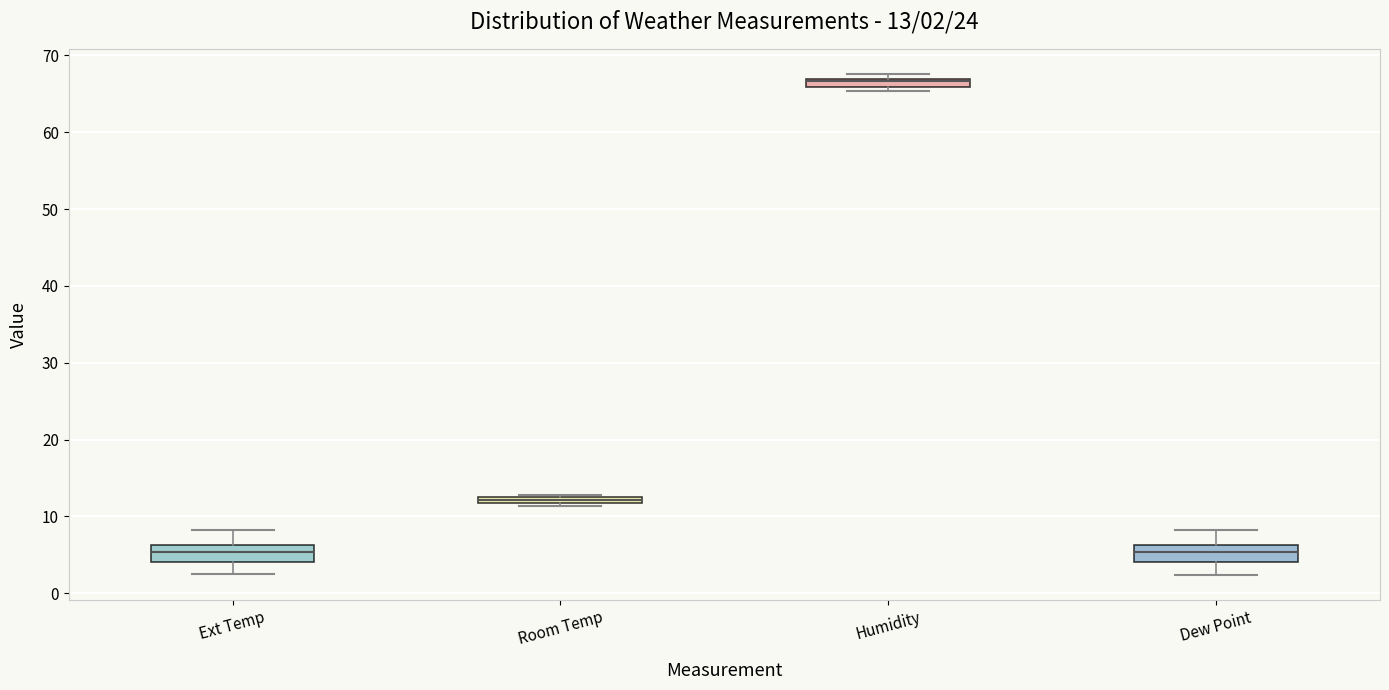

Which box has the highest median line?

Humidity